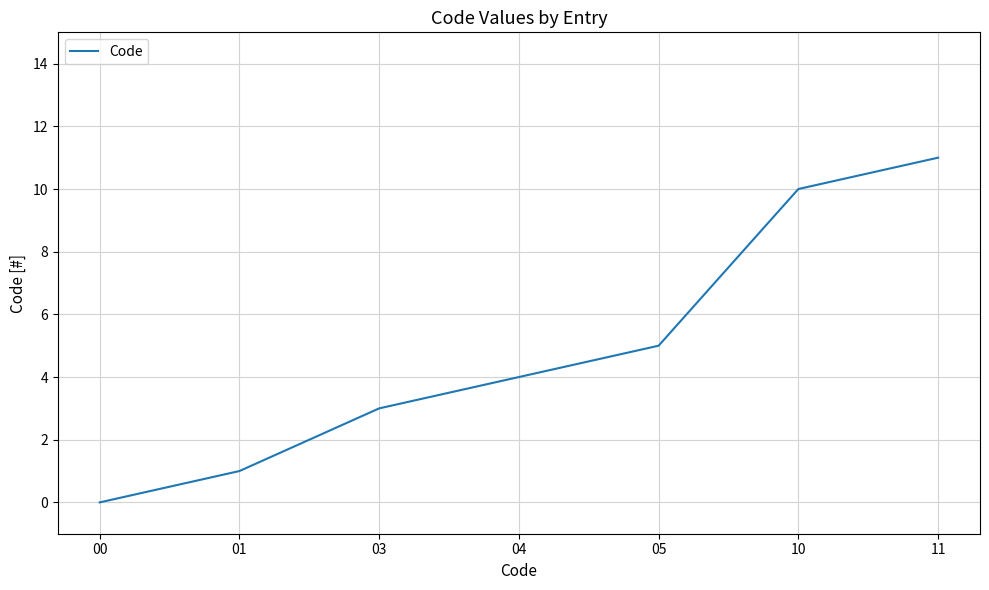

List the labels in order of value, largest first.

11, 10, 05, 04, 03, 01, 00